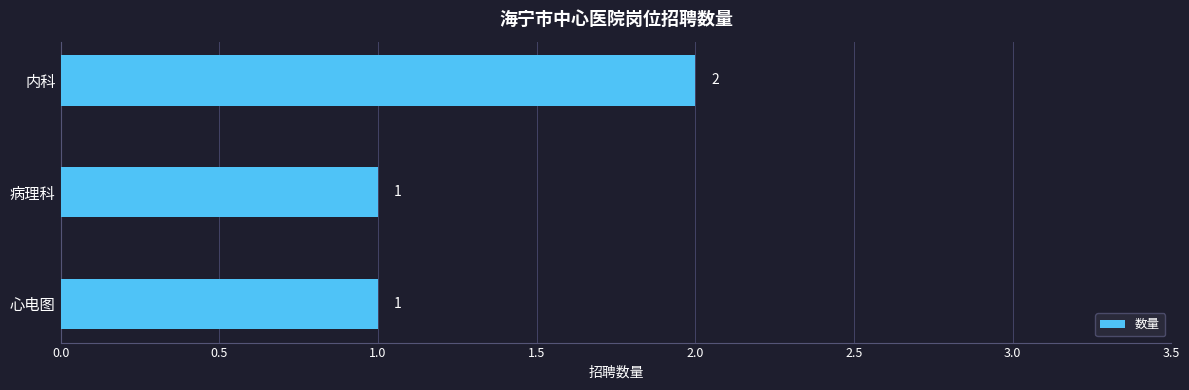

What is the greatest value displayed?

2